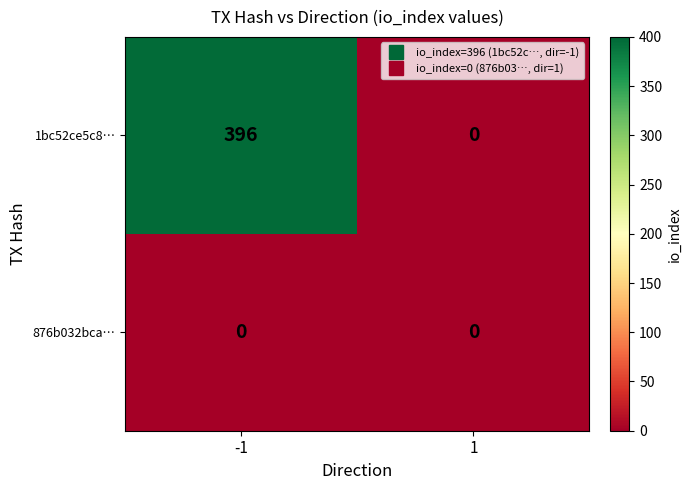

Between -1 and 1, which series saw the biggest shift?

1bc52ce5c8…